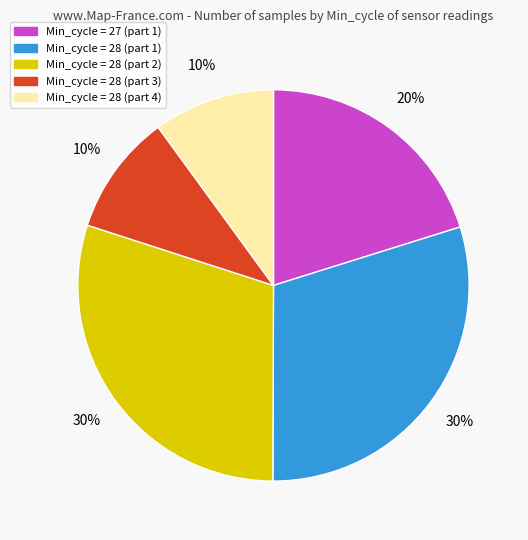

To the nearest percent, what is the difference between the largest and smallest slice percentages?

20%